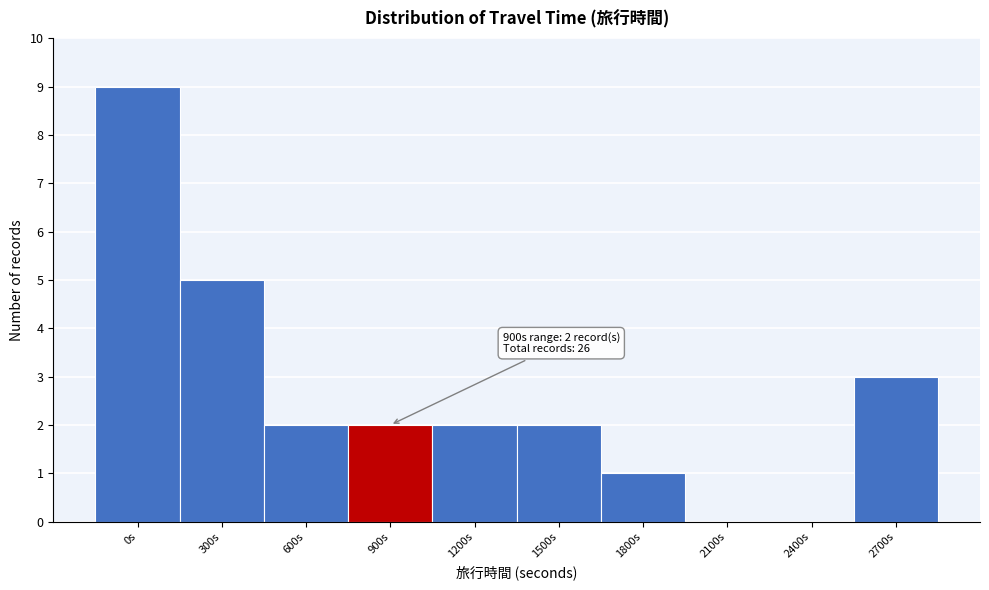

Reading left to right, transcribe all the data shown in this chart.

0s=9	300s=5	600s=2	900s=2	1200s=2	1500s=2	1800s=1	2100s=0	2400s=0	2700s=3